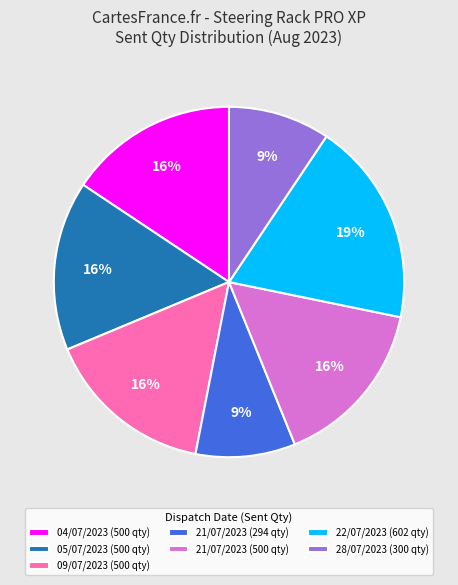

To the nearest percent, what portion does 21/07/2023 (500 qty) represent?

16%